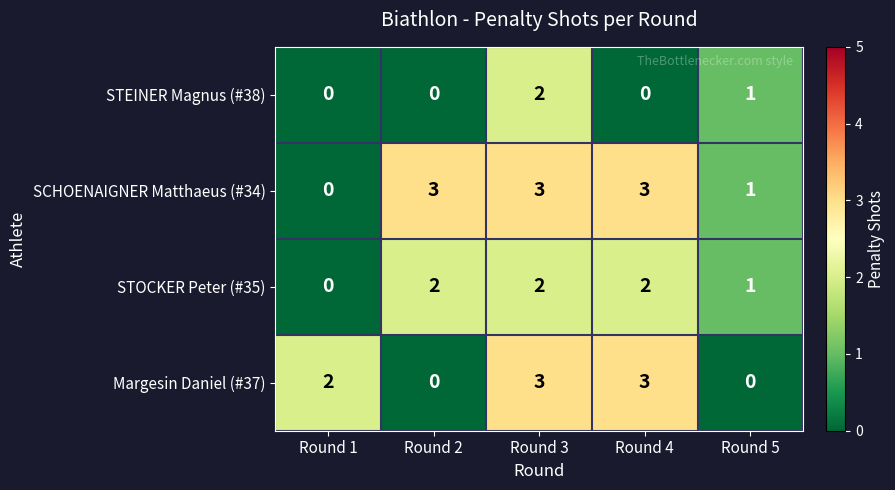

Count the number of categories in the chart.

5